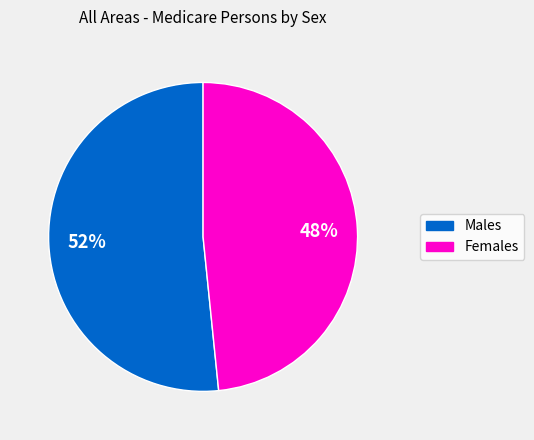

How many segments does this pie chart have?

2